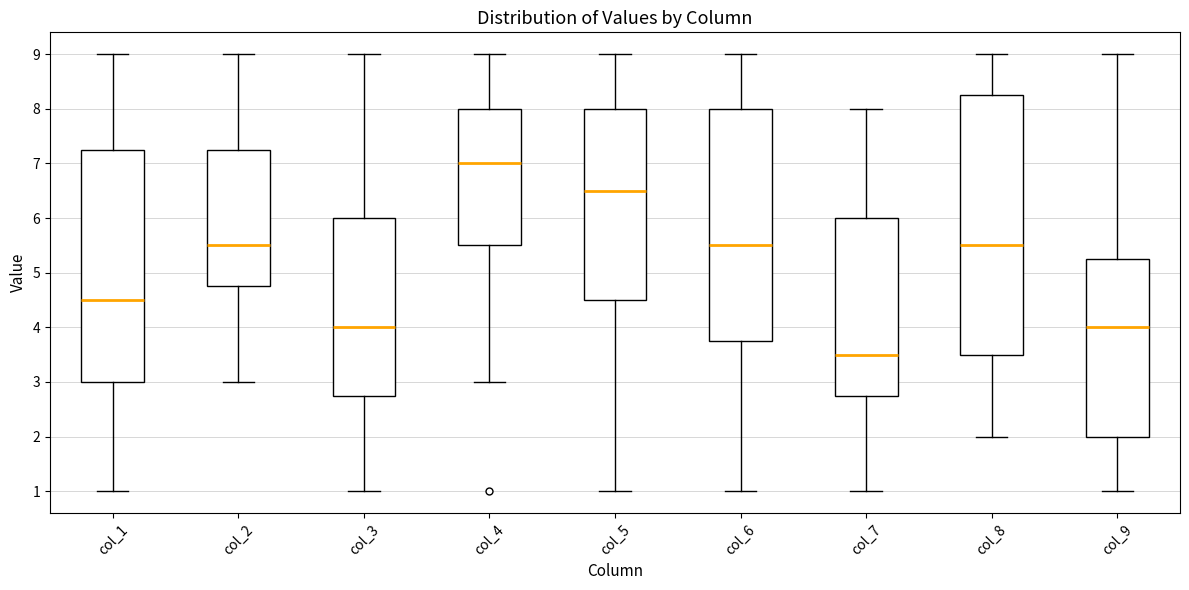

Where does the upper whisker of the box for col_1 end on the y-axis? The values are not printed on the chart, so give them approximately, as read against the axis.

9.0